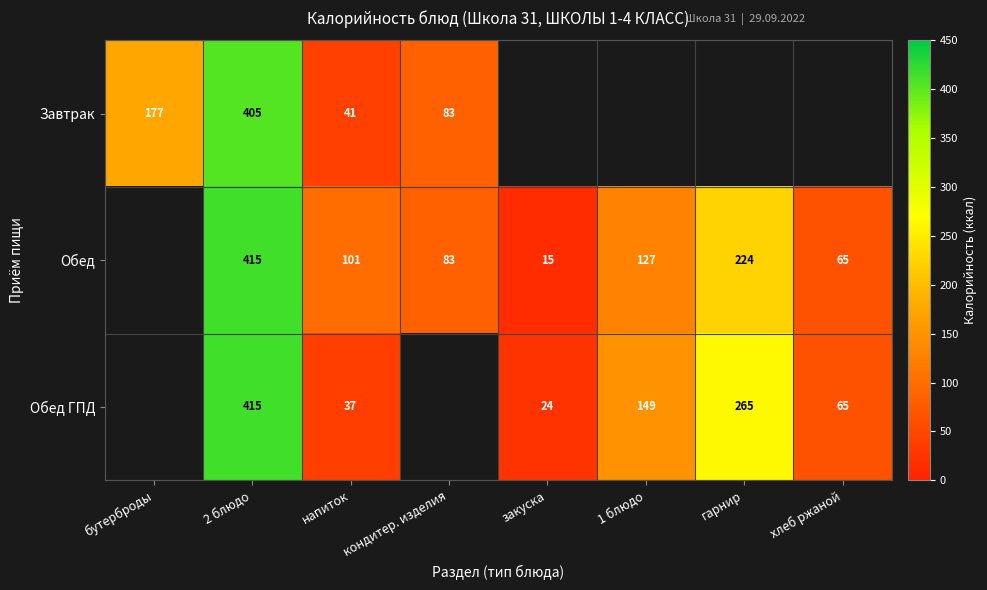

How many data points does each series have?

8